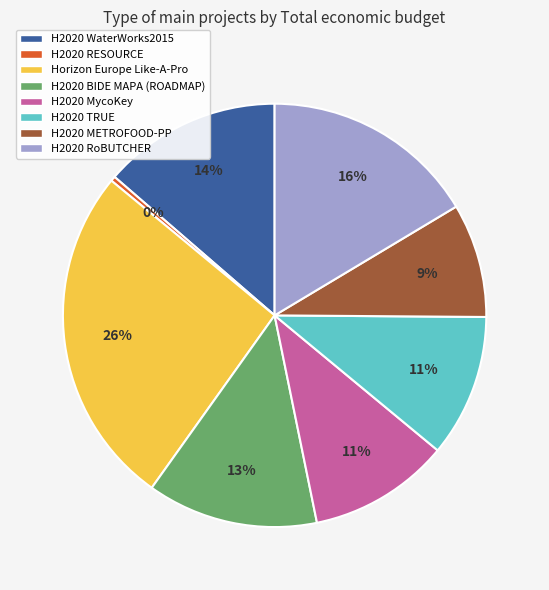

Which category has the smallest portion of the pie?

H2020 RESOURCE